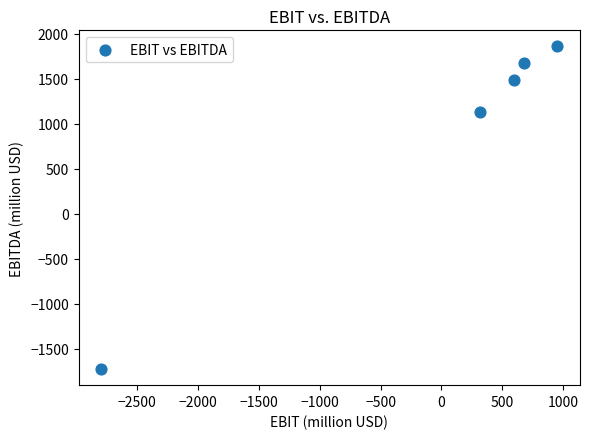

What is the average X value?

-51